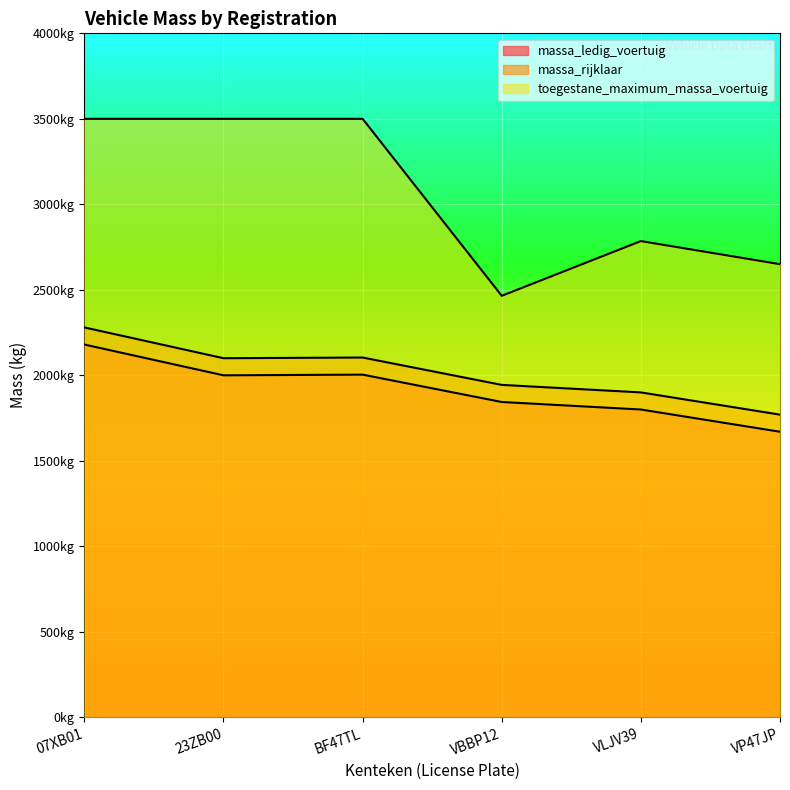

Is it true that toegestane_maximum_massa_voertuig equals 5096 at BF47TL?

False